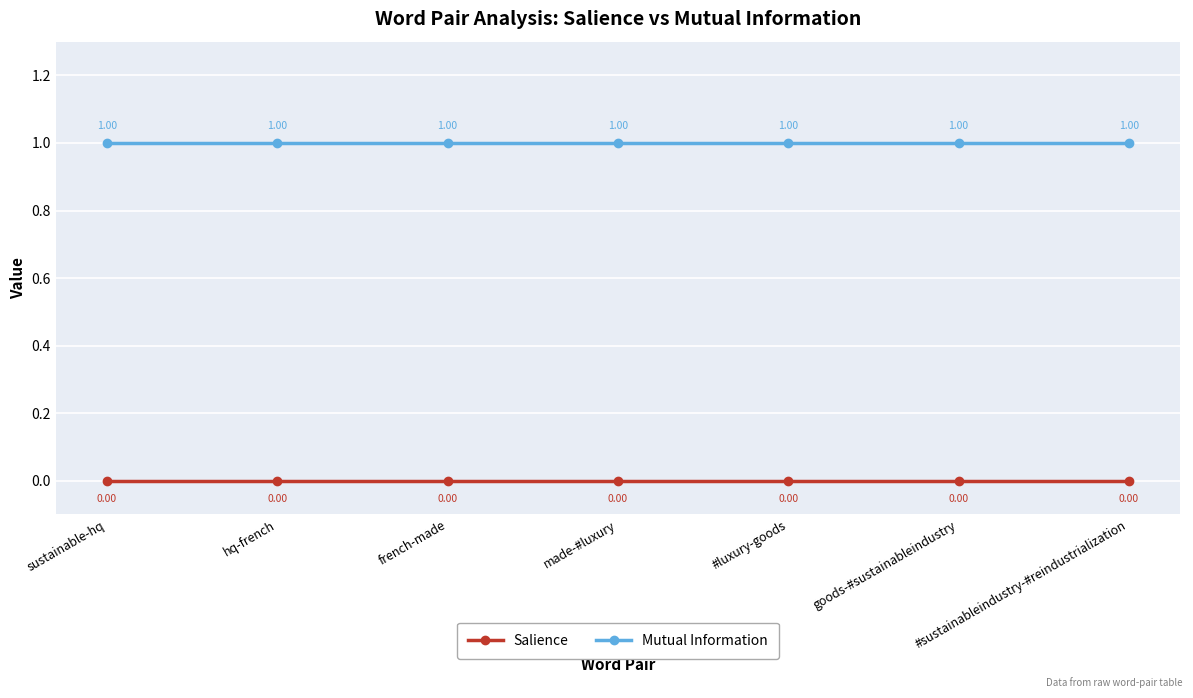

What are all the series names shown in the legend?

Salience, Mutual Information